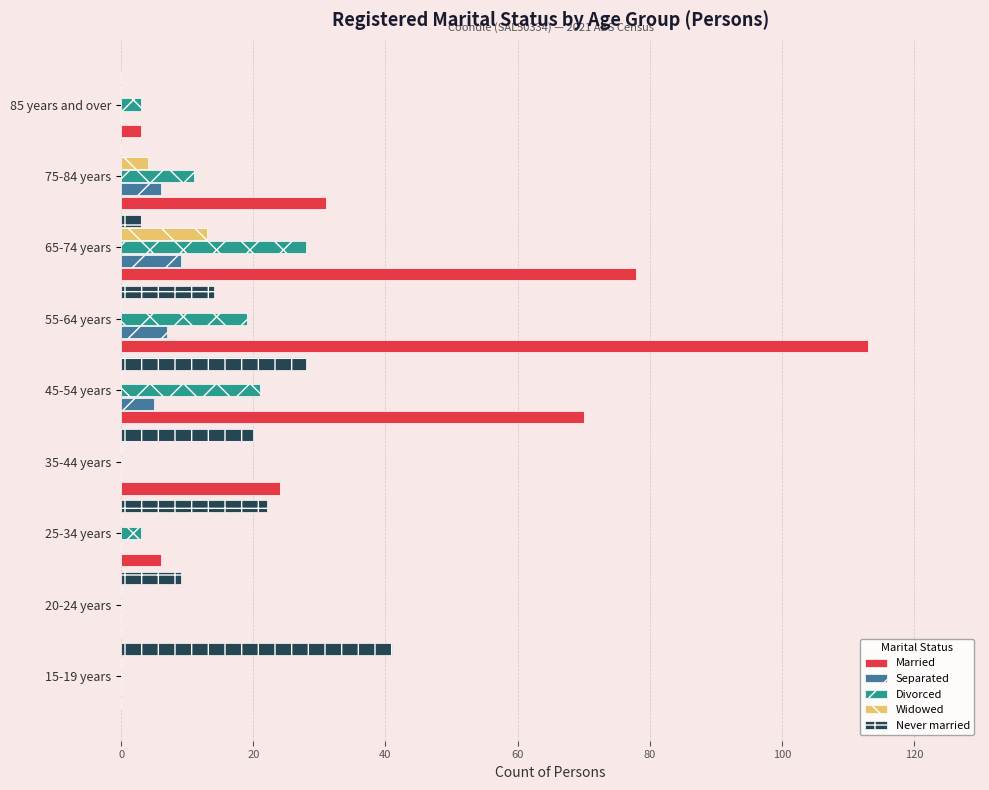

Where is Married nearest to the value 56?

45-54 years